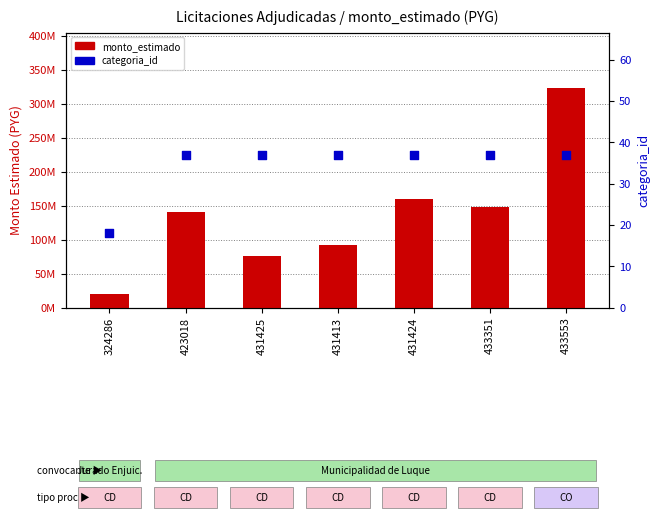

At which category is the sum across all series the highest?

433553